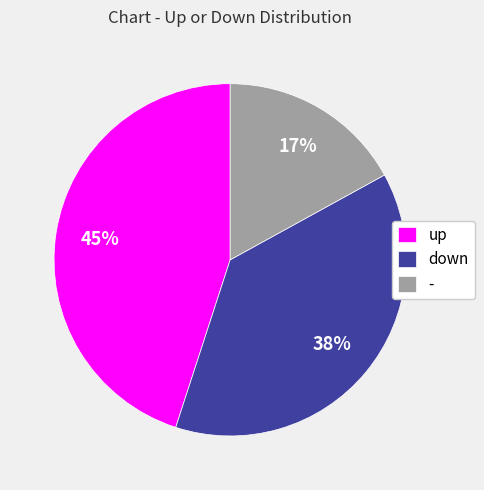

What is the ratio of the value at down to the value at up?

0.8